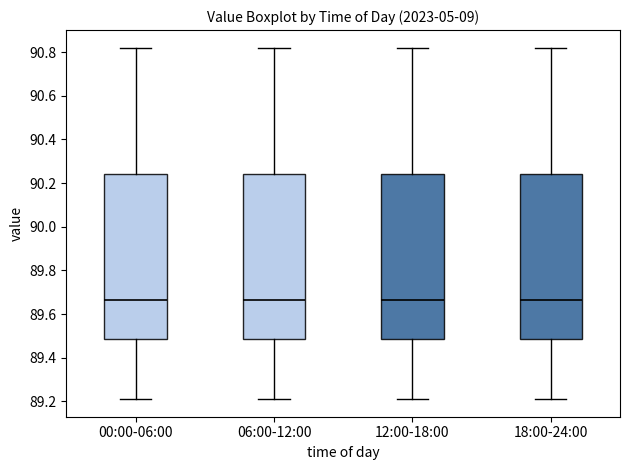

Reading left to right, read every box against the y-axis: the position of its median line, the range the box covers, and the ends of its whiskers. The values are not printed on the chart, so give them approximately, as read against the axis.

00:00-06:00: median 89.66, box 89.48 to 90.24, whiskers 89.22 to 90.82
06:00-12:00: median 89.66, box 89.48 to 90.24, whiskers 89.22 to 90.82
12:00-18:00: median 89.66, box 89.48 to 90.24, whiskers 89.22 to 90.82
18:00-24:00: median 89.66, box 89.48 to 90.24, whiskers 89.22 to 90.82